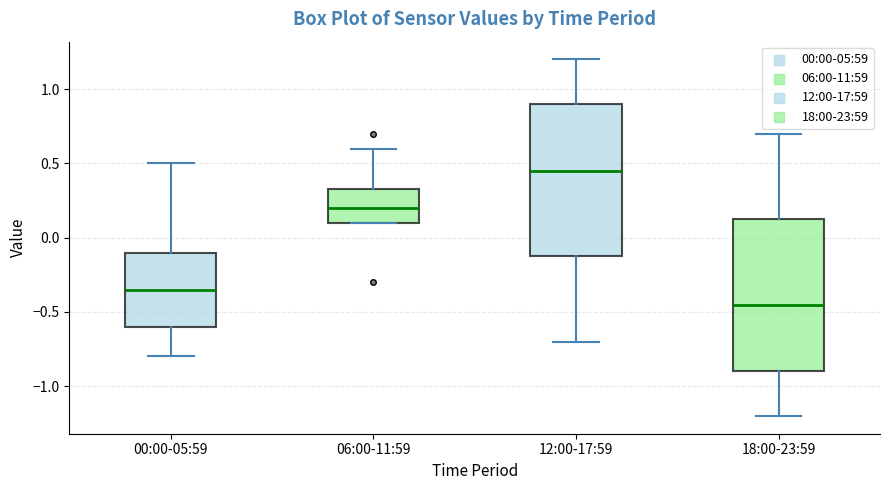

Where does the median line of the box for 00:00-05:59 sit on the y-axis? The values are not printed on the chart, so give them approximately, as read against the axis.

-0.35